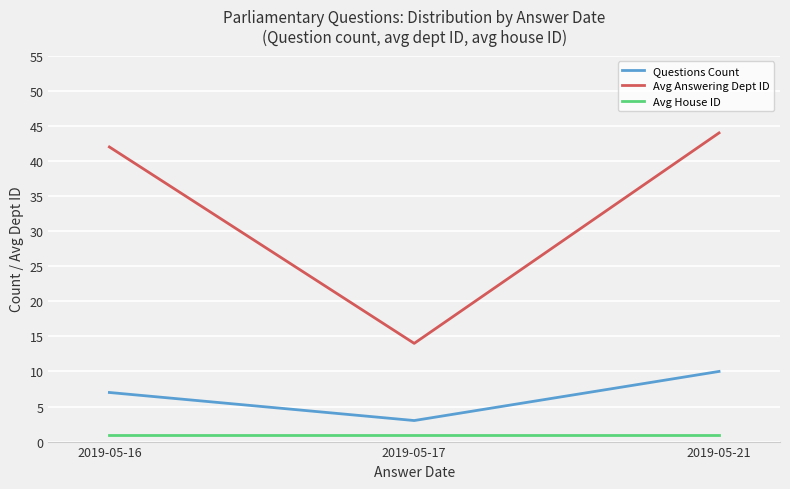

Which label corresponds to the largest value in the chart?

2019-05-21